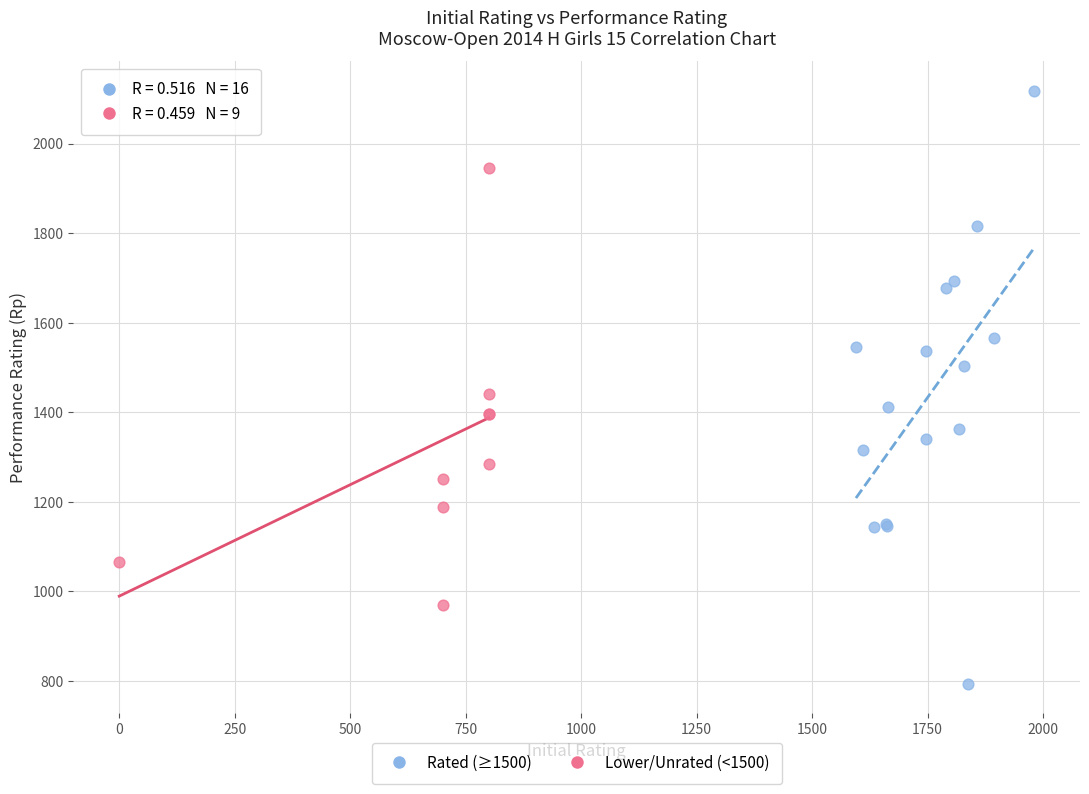

Which series has the largest Y range (max minus min)?

Rated (≥1500)